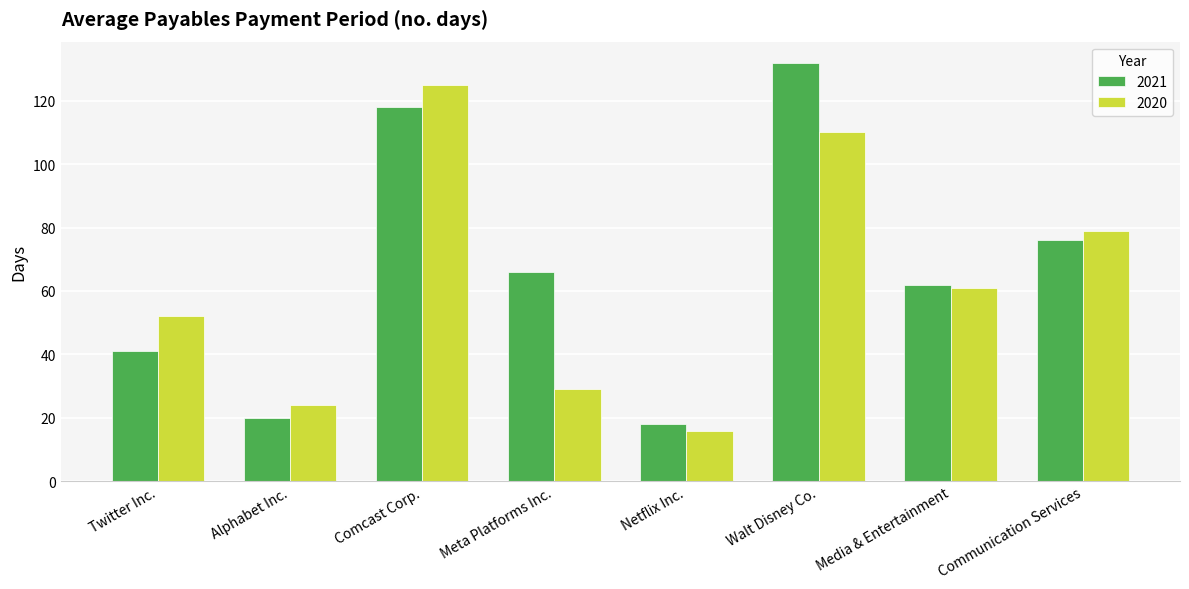

How many bars are there in each group?

2